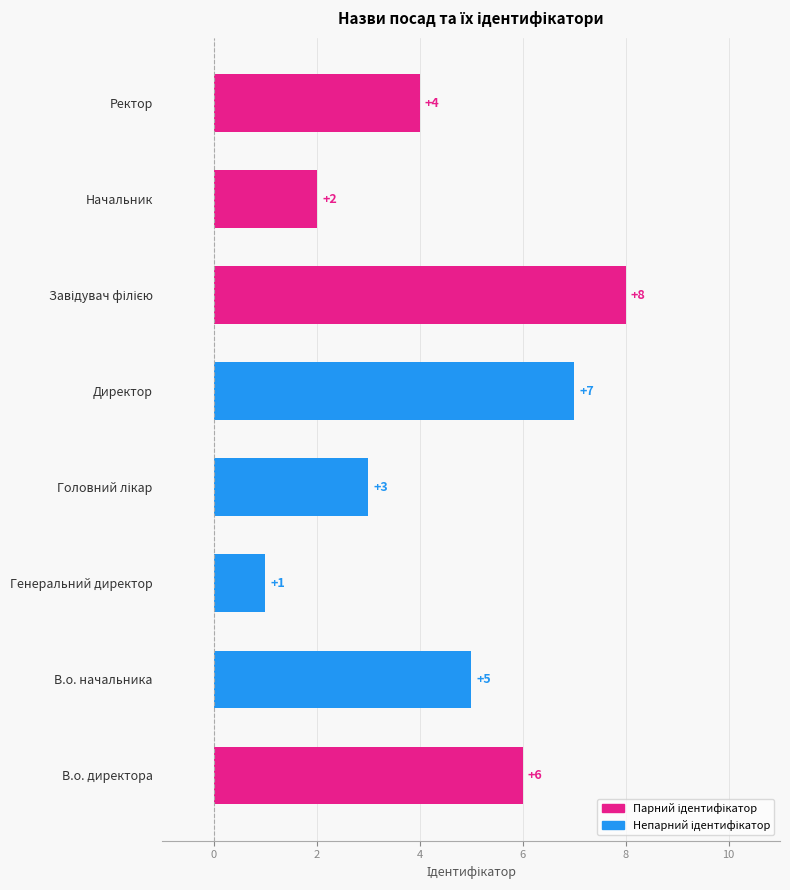

Approximately how many times larger is the value at Ректор compared to Генеральний директор?

4.0